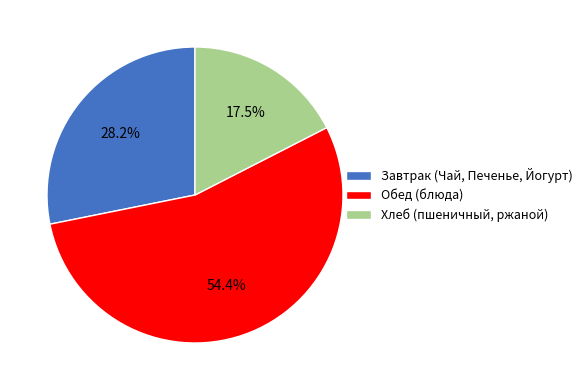

What percentage is NOT represented by Хлеб (пшеничный, ржаной)?

82.5%